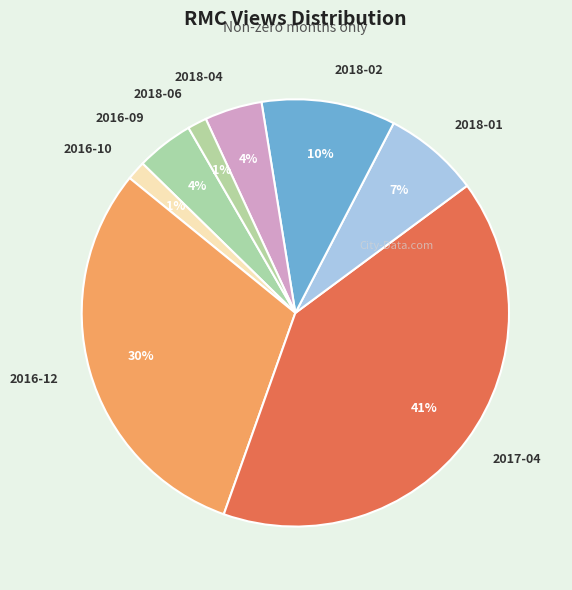

What is the largest slice in the pie chart?

2017-04